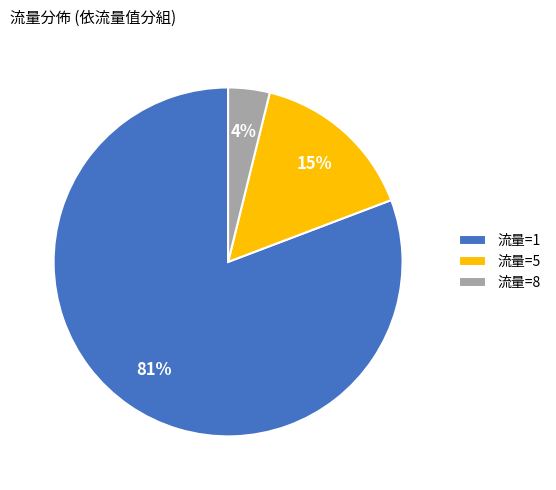

What percentage is the 流量=8 slice, to the nearest percent?

4%